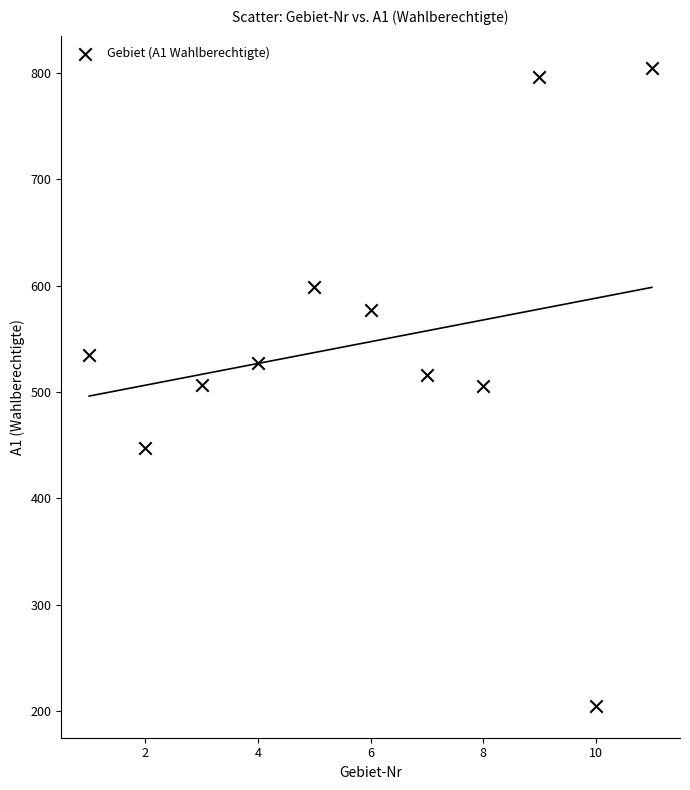

What is the range of Y values (max minus min)?

600